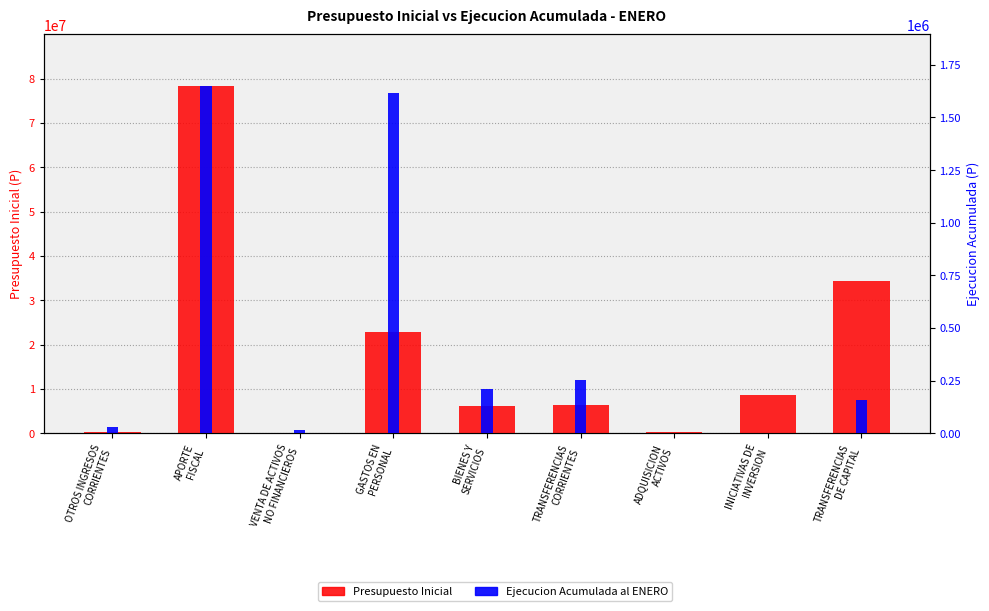

The value of Ejecucion Acumulada al ENERO at OTROS INGRESOS
CORRIENTES is 8319. True or false?

False